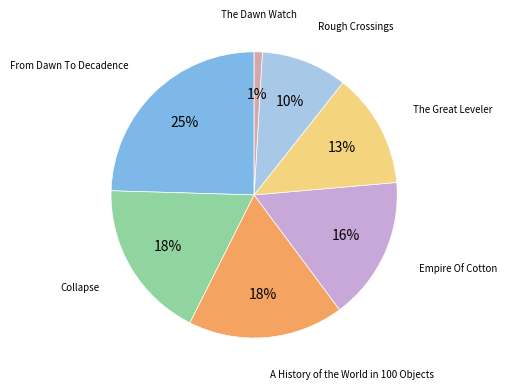

How many segments does this pie chart have?

7